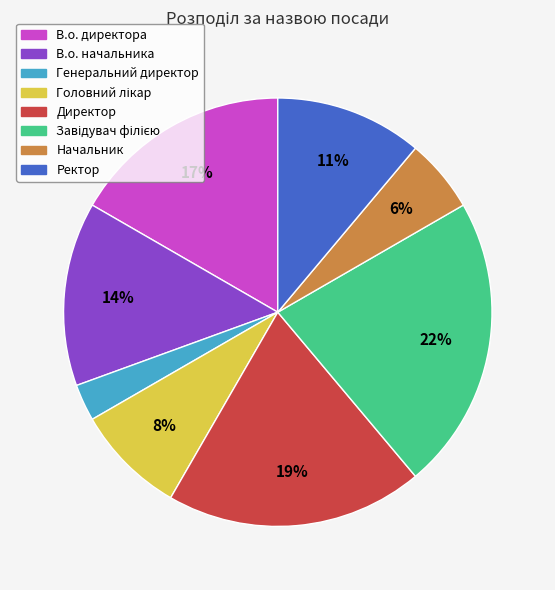

Does any single category account for the majority?

No